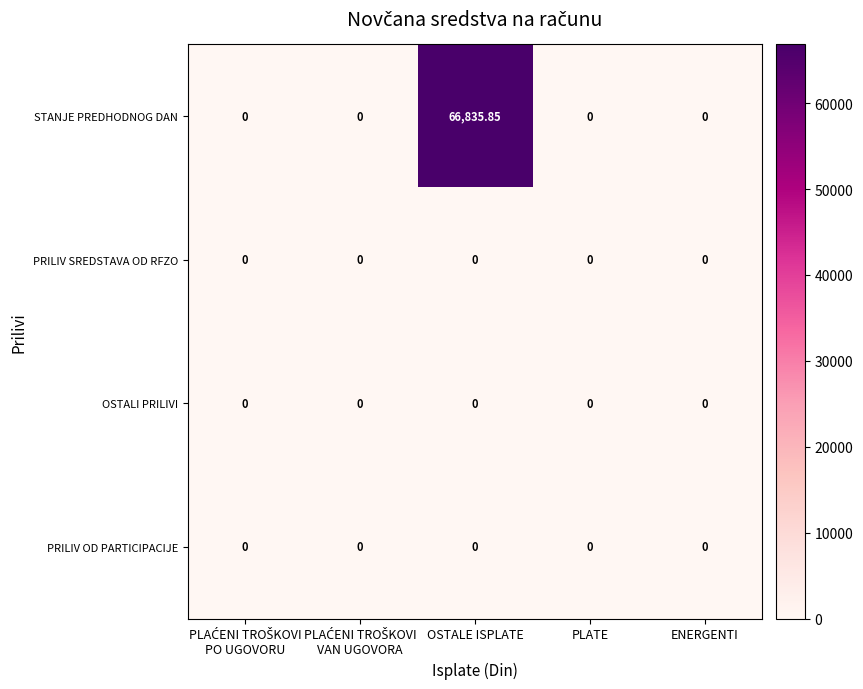

Which series has the widest spread of values?

STANJE PREDHODNOG DAN